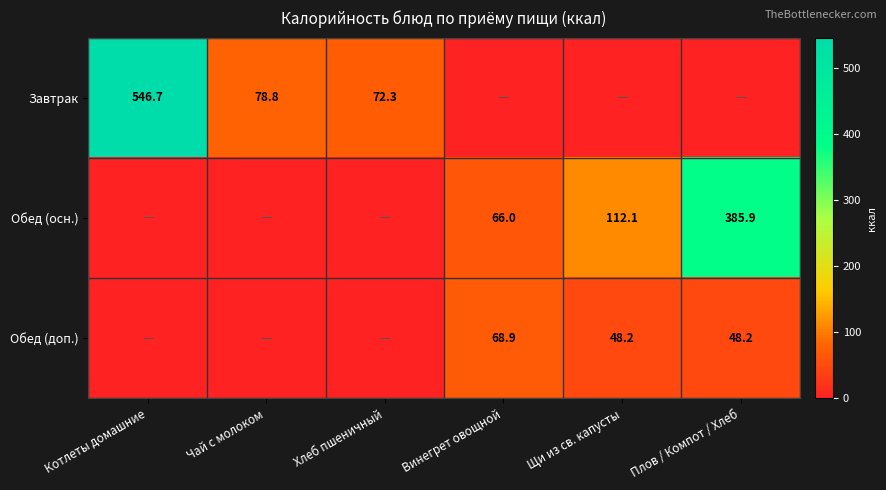

Is it true that Завтрак equals 883.5 at Котлеты домашние?

False